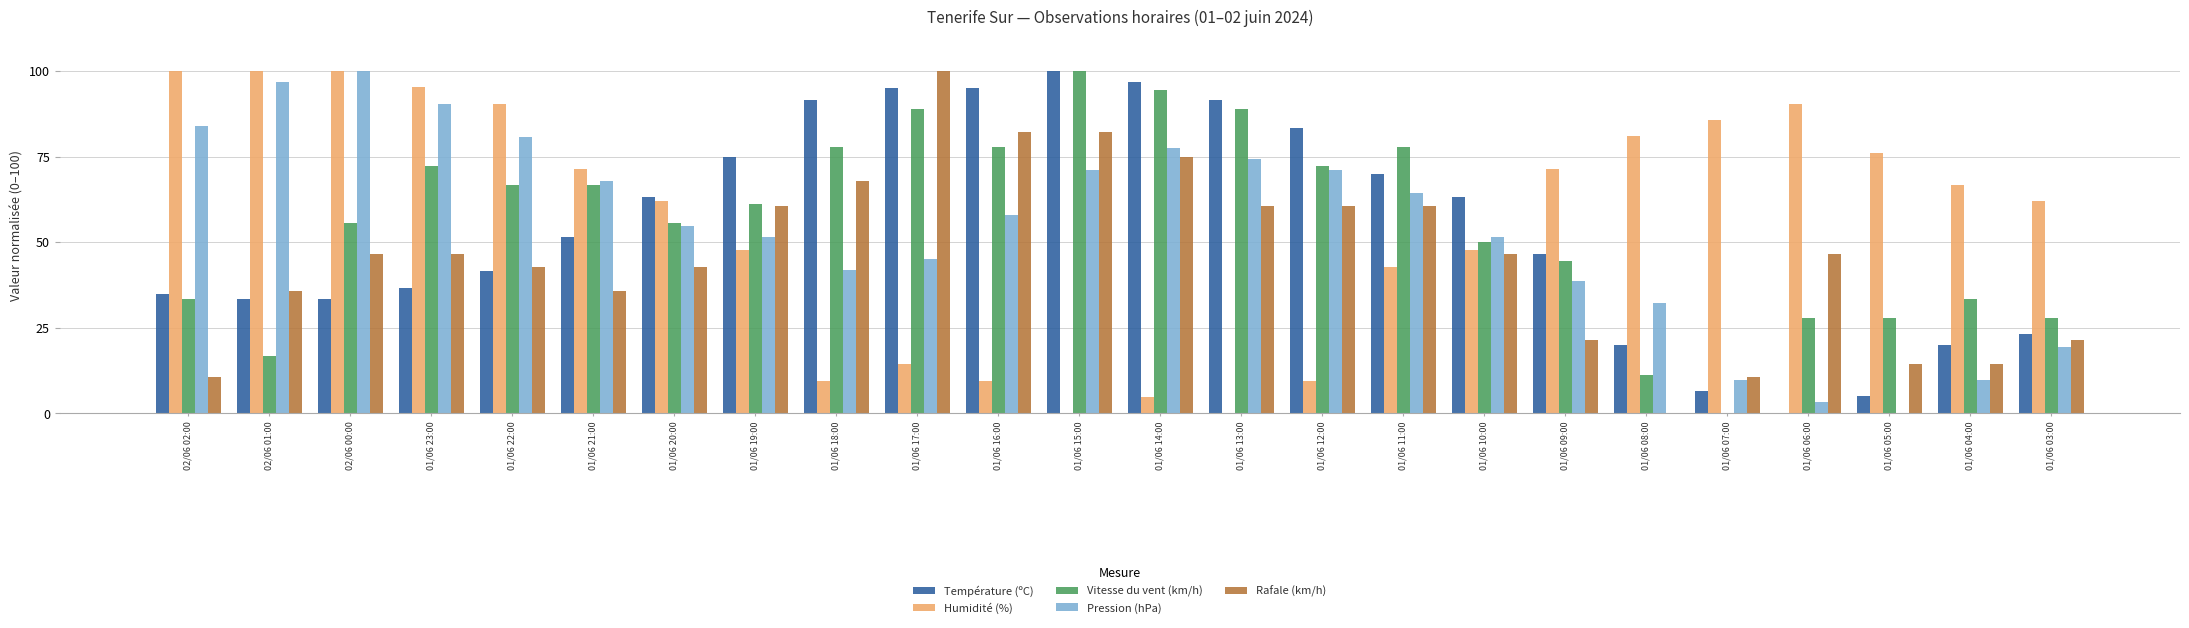

What is the maximum value shown in the chart?

100.0